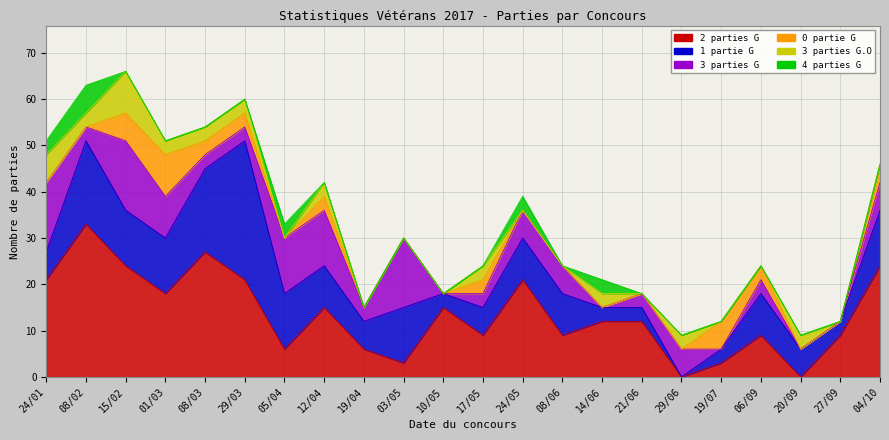

At 15/02, list the series in order from smallest to largest.

4 parties G, 0 partie G, 3 parties G.O, 1 partie G, 3 parties G, 2 parties G